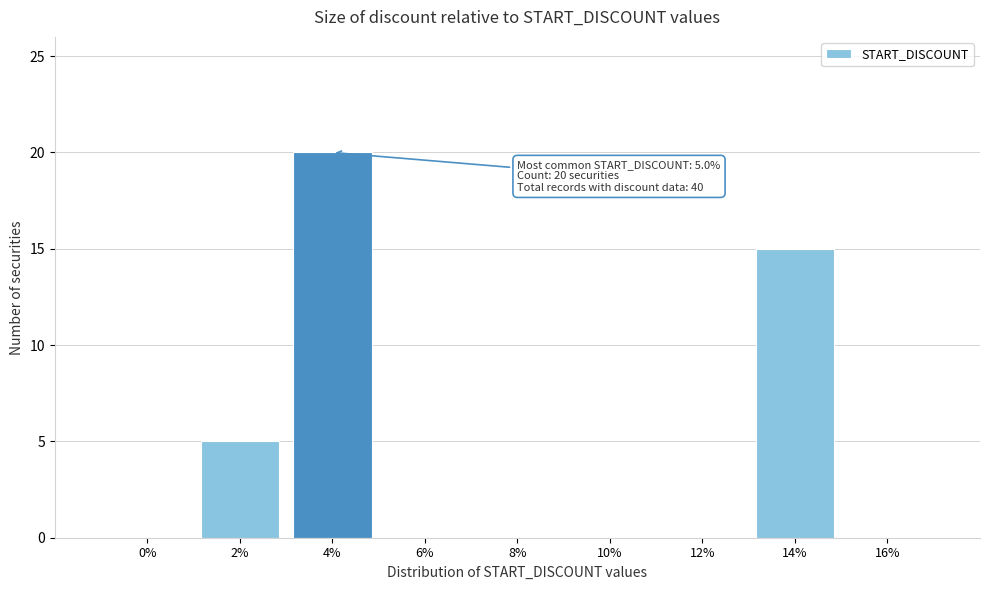

Reading right to left, list all the values displayed in this chart.

16%=0	14%=15	12%=0	10%=0	8%=0	6%=0	4%=20	2%=5	0%=0